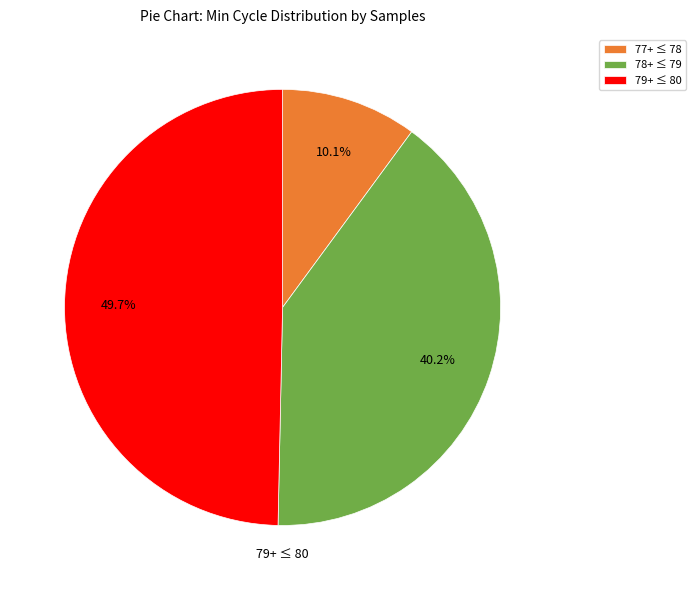

Combined, what portion of the pie is 77+ ≤ 78 and 79+ ≤ 80?

59.8%